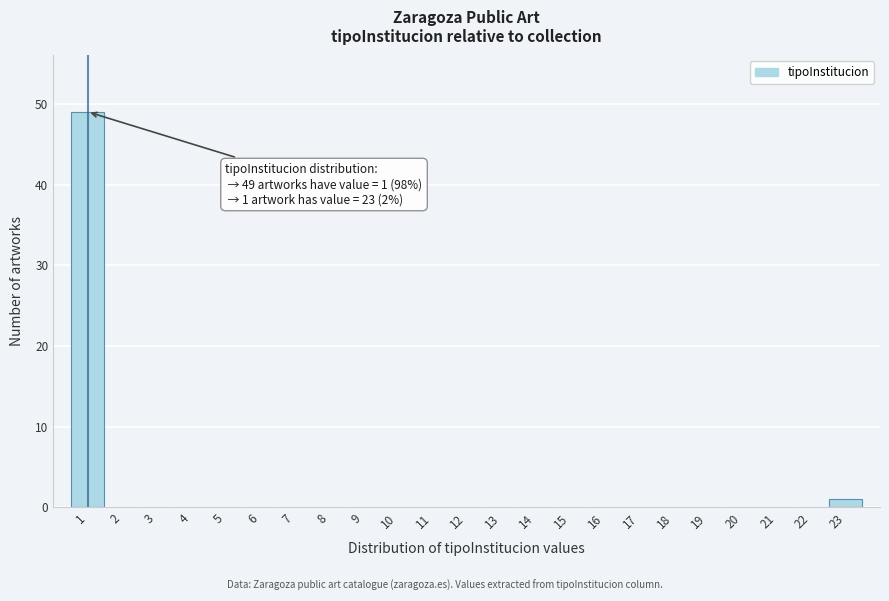

Over which range of the x-axis is the bar tallest?

0.5 to 1.5